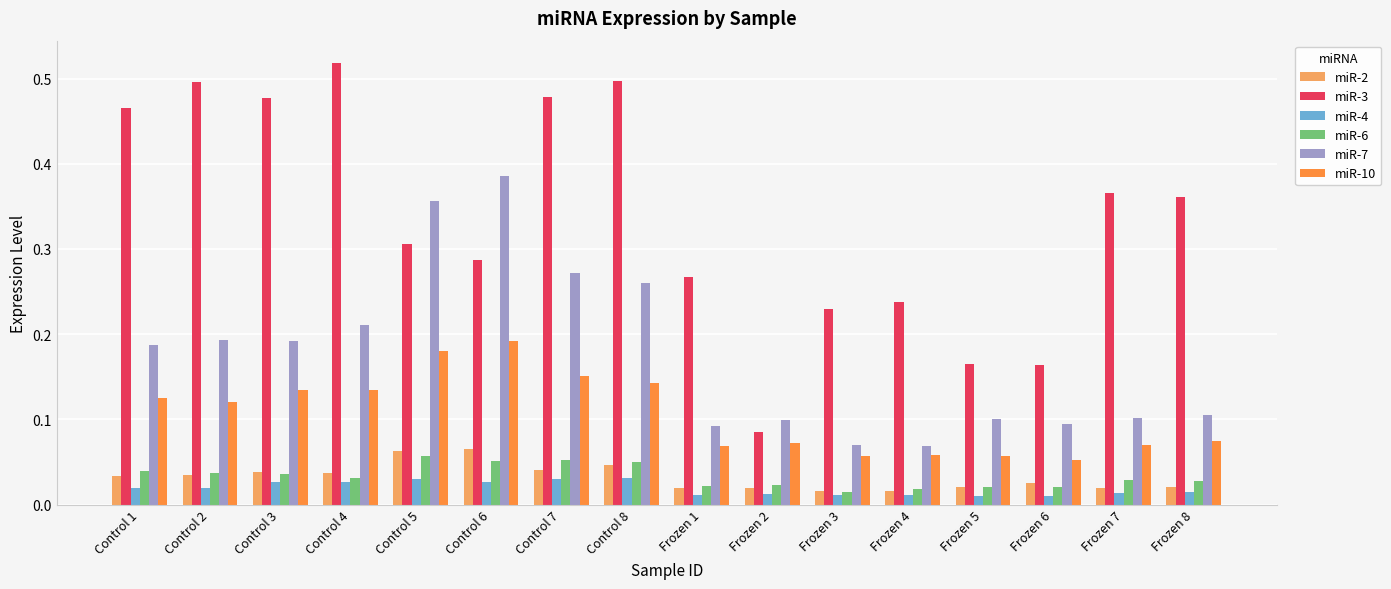

Is the value of miR-10 at Control 2 greater than the value of miR-4 at Frozen 8?

Yes